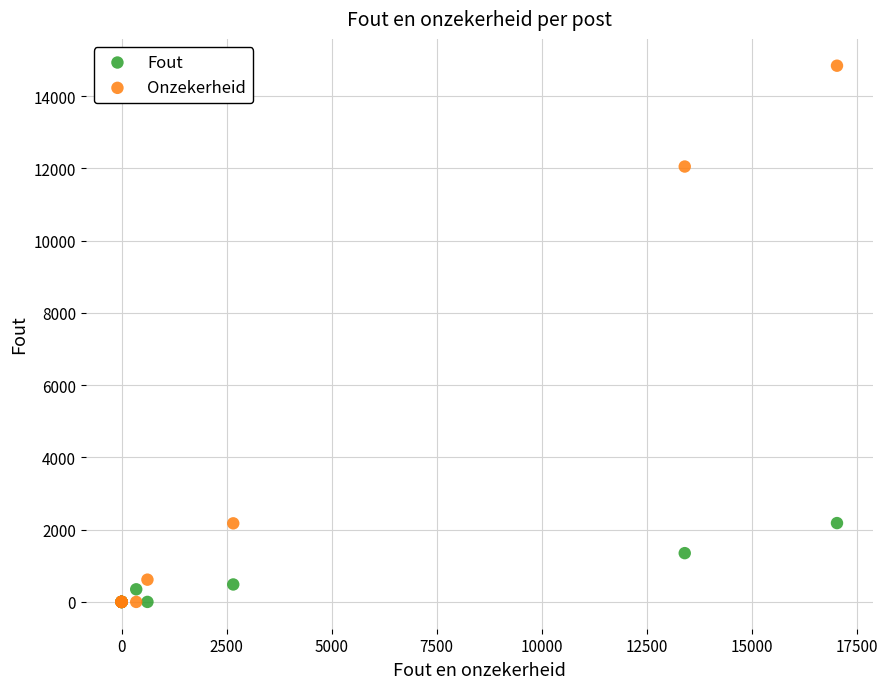

Which series has the largest Y range (max minus min)?

Onzekerheid